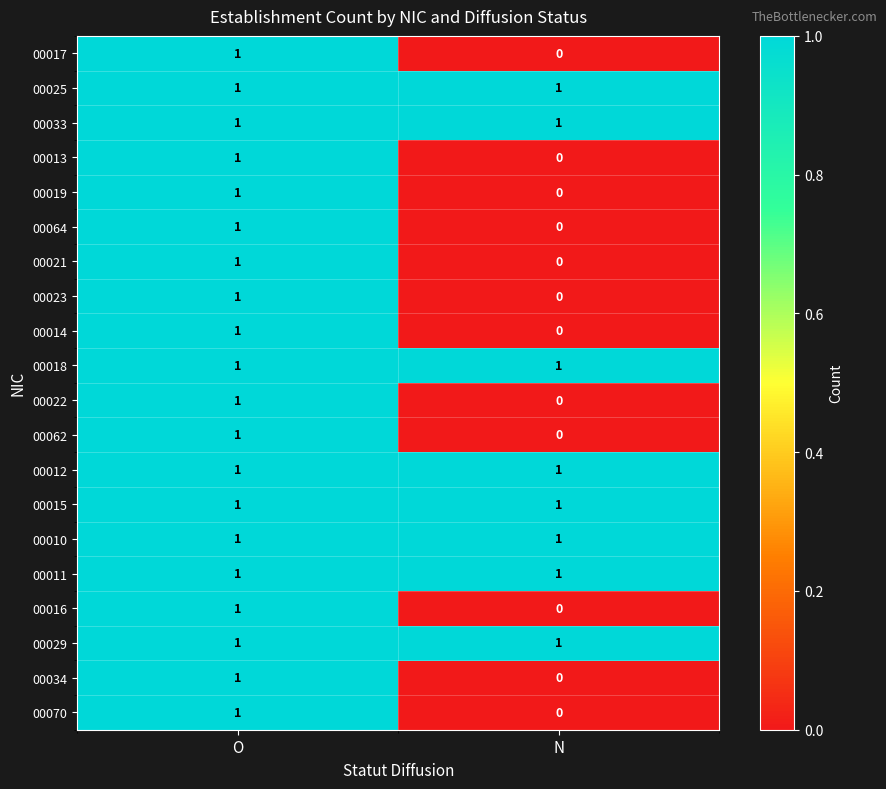

At which category is the sum across all series the highest?

O